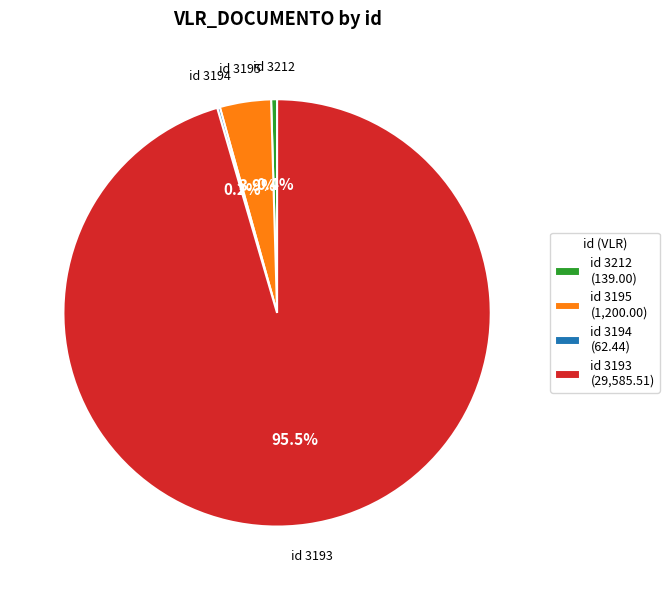

What percentage is NOT represented by id 3193 (29,585.51)?

4.5%